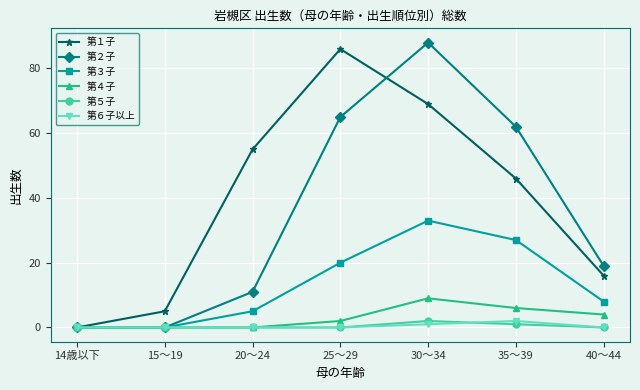

At which category is the sum across all series the highest?

30～34